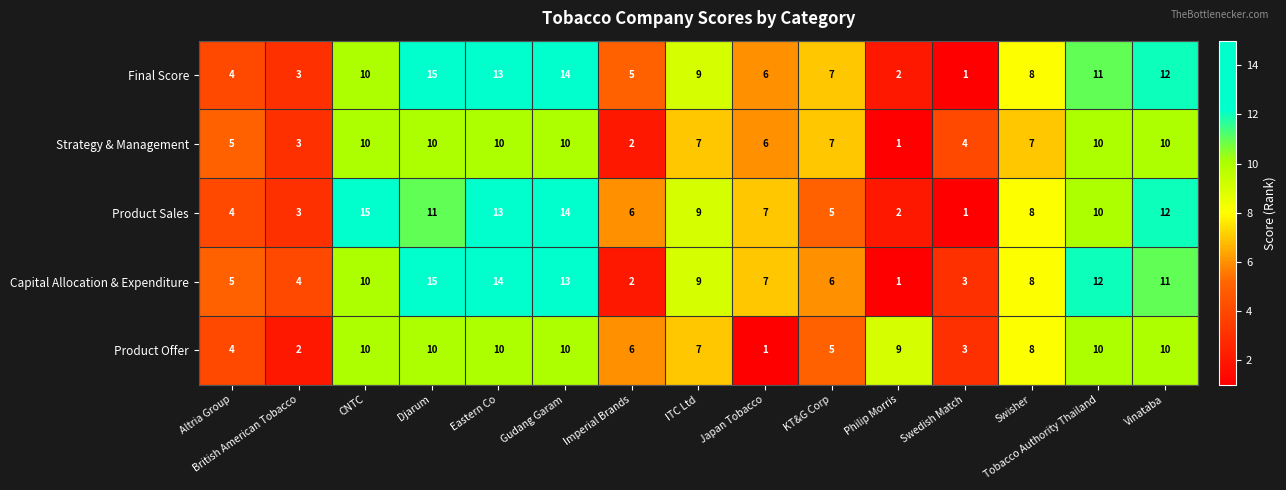

What is the sum of all Capital Allocation & Expenditure values?

120